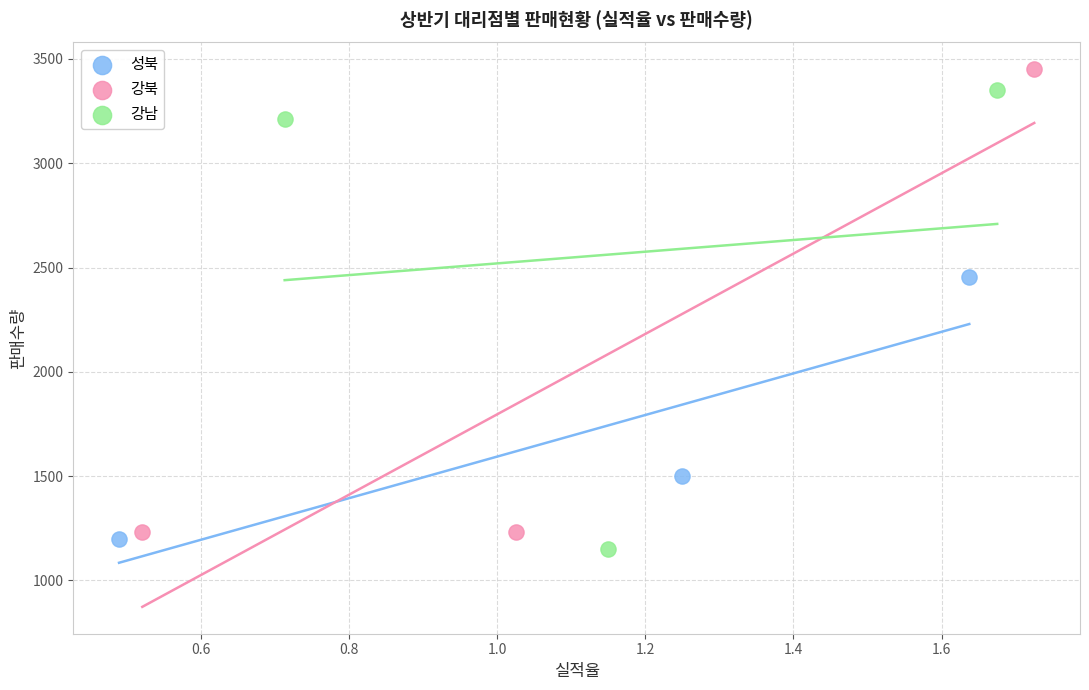

Which series contains the lowest Y value?

강남